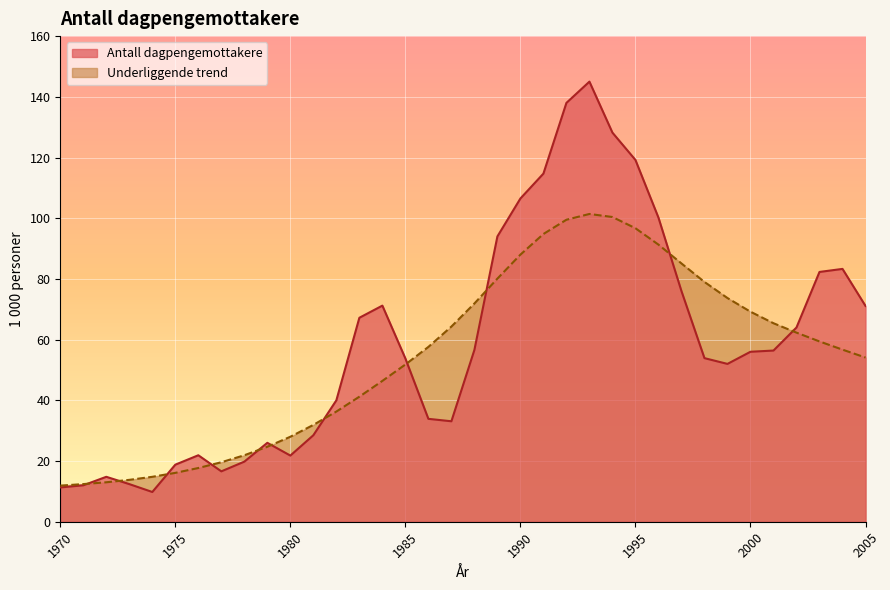

What is the sum of the Antall dagpengemottakere values at 1990 and 2000?

162.5